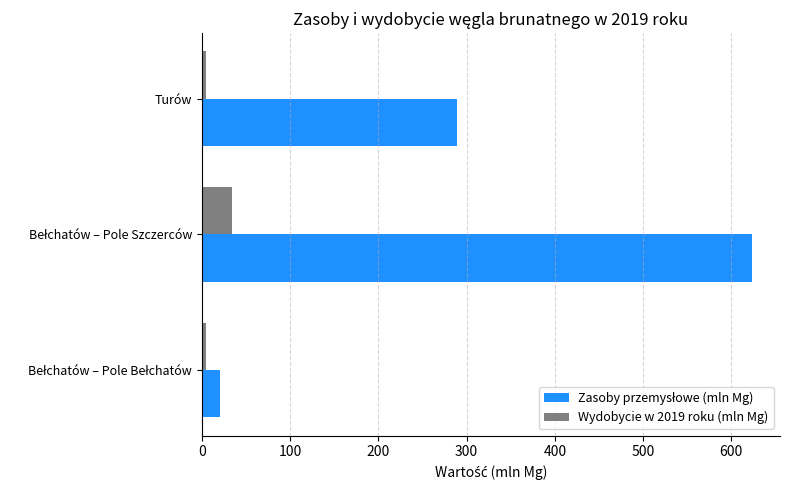

What is the difference between the maximum and minimum values in the Wydobycie w 2019 roku (mln Mg) series?

30.1